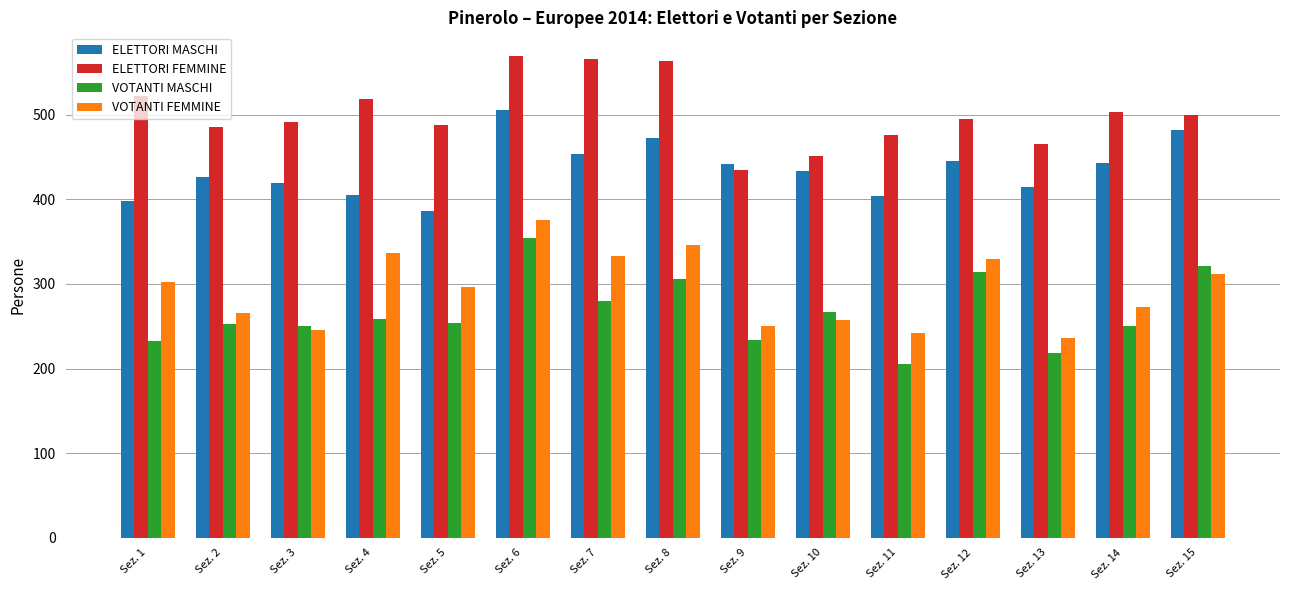

Which series changed the most between Sez. 3 and Sez. 7?

VOTANTI FEMMINE